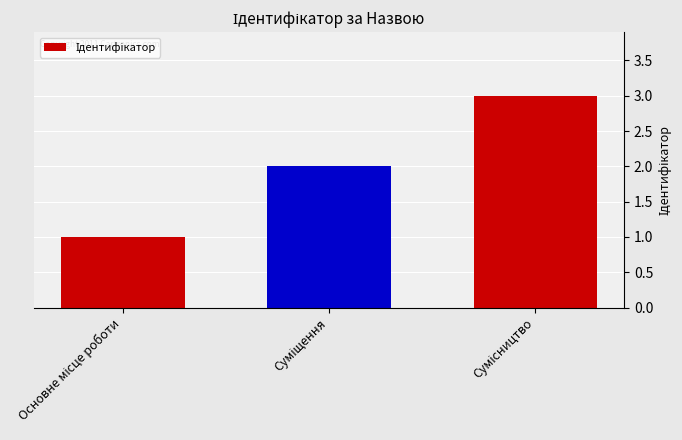

What is the greatest value displayed?

3